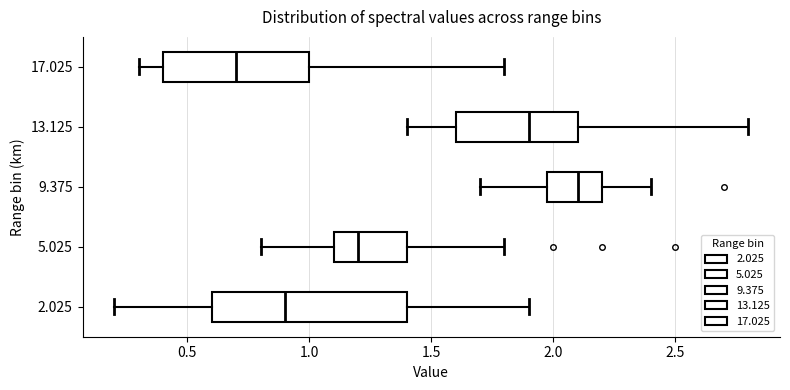

Reading bottom to top, read every box against the x-axis: the position of its median line, the range the box covers, and the ends of its whiskers. The values are not printed on the chart, so give them approximately, as read against the axis.

2.025: median 0.9, box 0.6 to 1.4, whiskers 0.2 to 1.9
5.025: median 1.2, box 1.1 to 1.4, whiskers 0.8 to 1.8
9.375: median 2.1, box 2.0 to 2.2, whiskers 1.7 to 2.4
13.125: median 1.9, box 1.6 to 2.1, whiskers 1.4 to 2.8
17.025: median 0.7, box 0.4 to 1.0, whiskers 0.3 to 1.8